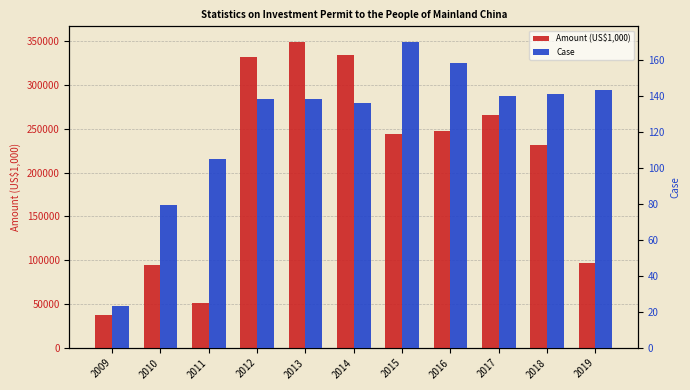

The value of Case at 2013 is 196. True or false?

False